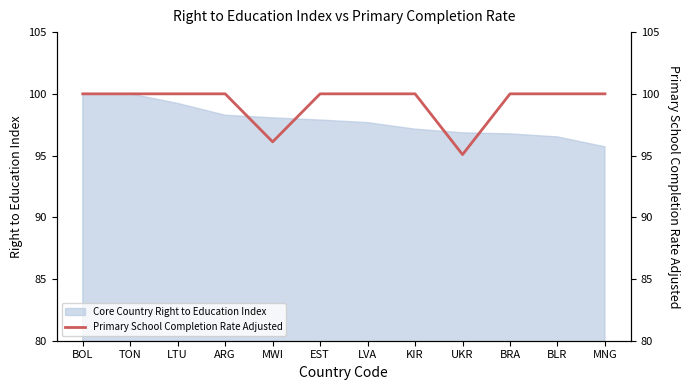

The chart shows a value of 100.0 at MNG. True or false?

True